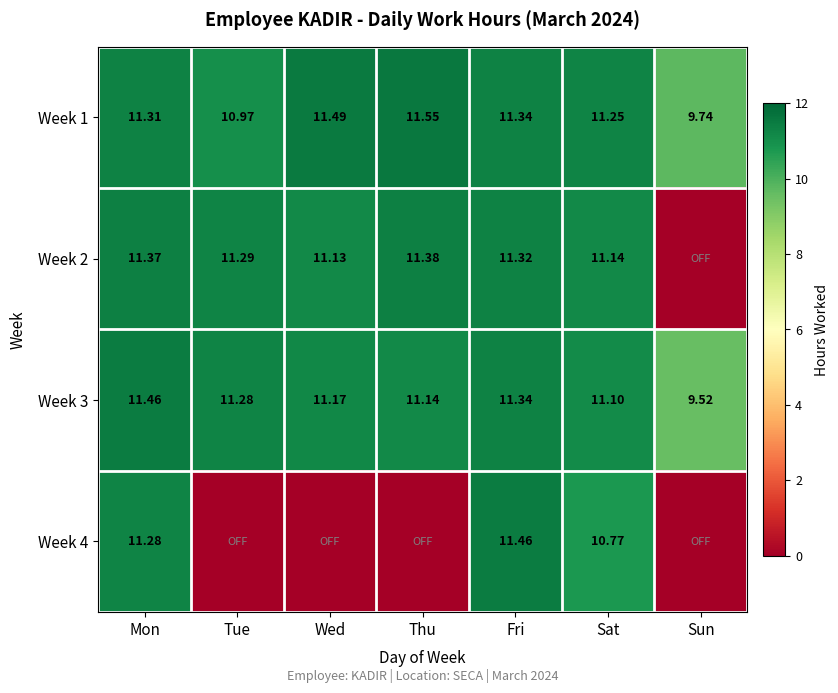

At which category is the sum across all series the highest?

Fri